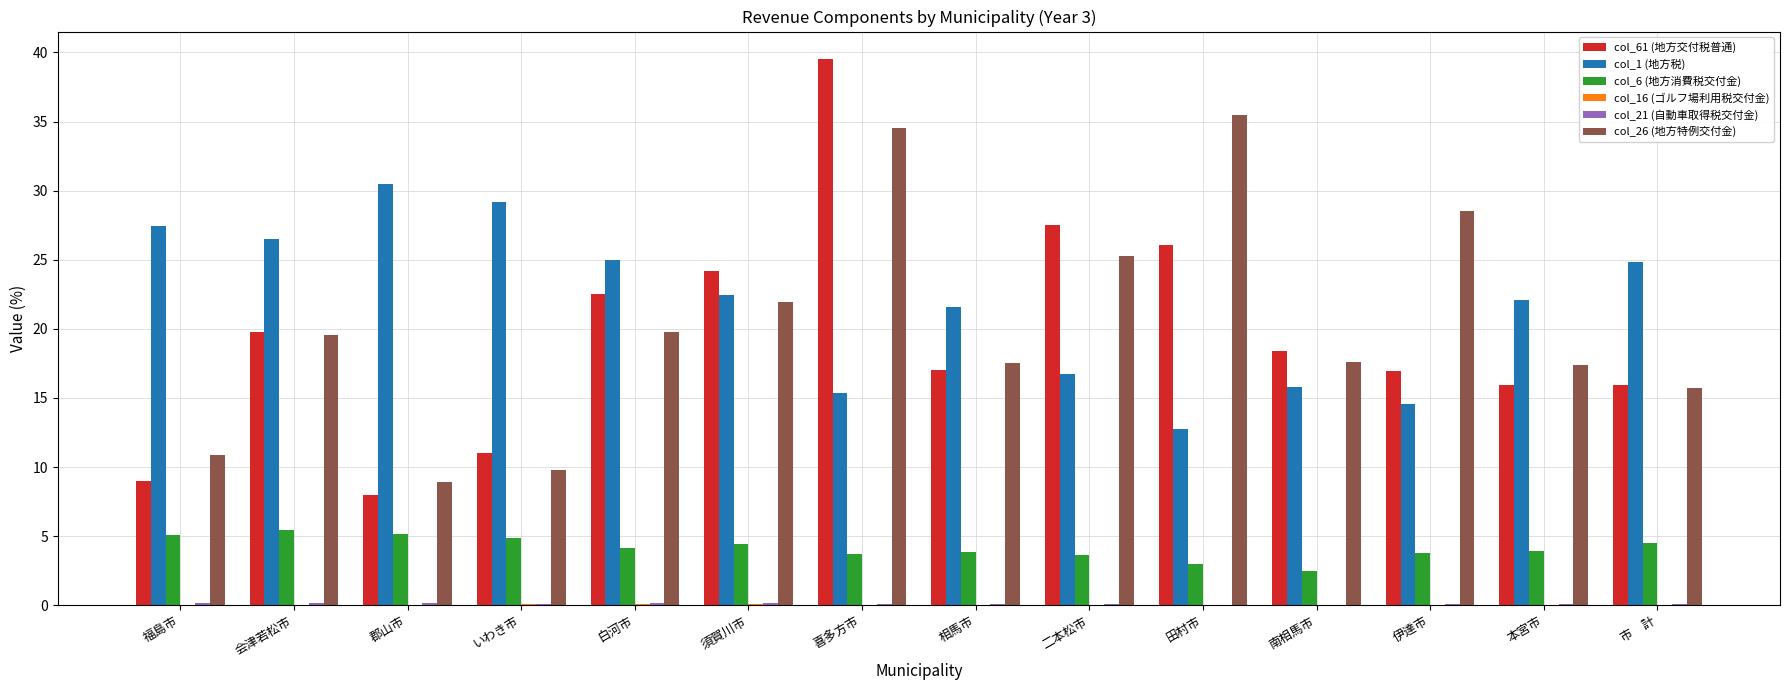

Which label corresponds to the largest value in the chart?

喜多方市